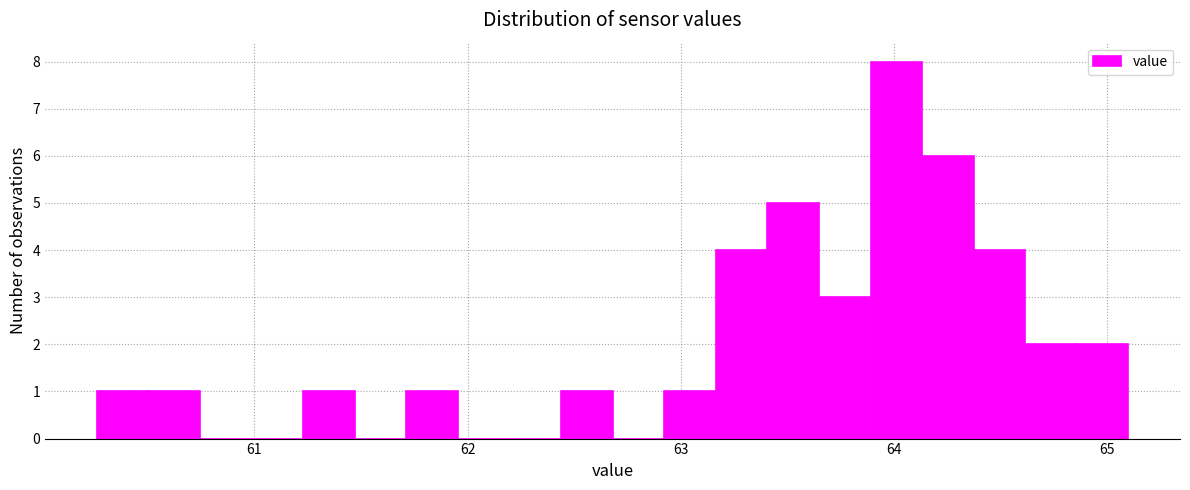

Around what value on the x-axis is the tallest bar? Give the approximate position of its centre, as read against the axis.

64.0